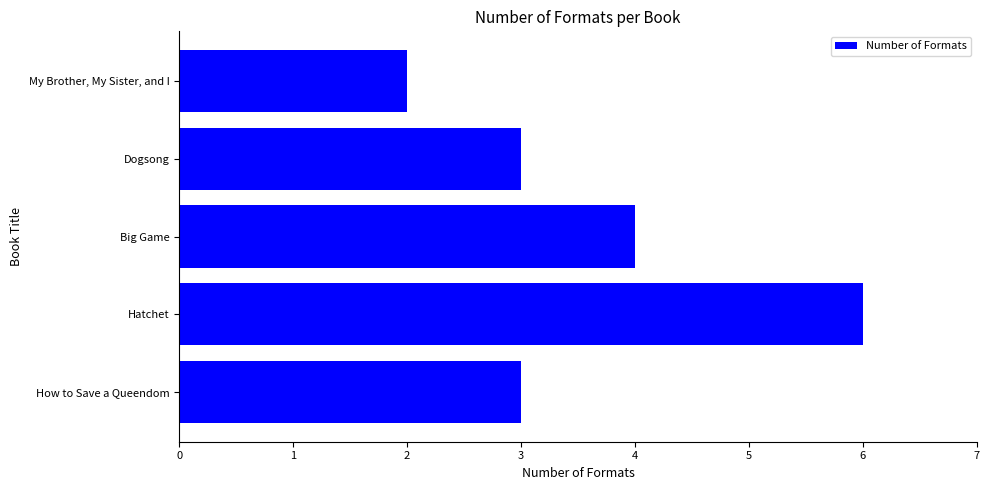

What is the difference between the second highest and minimum values?

2